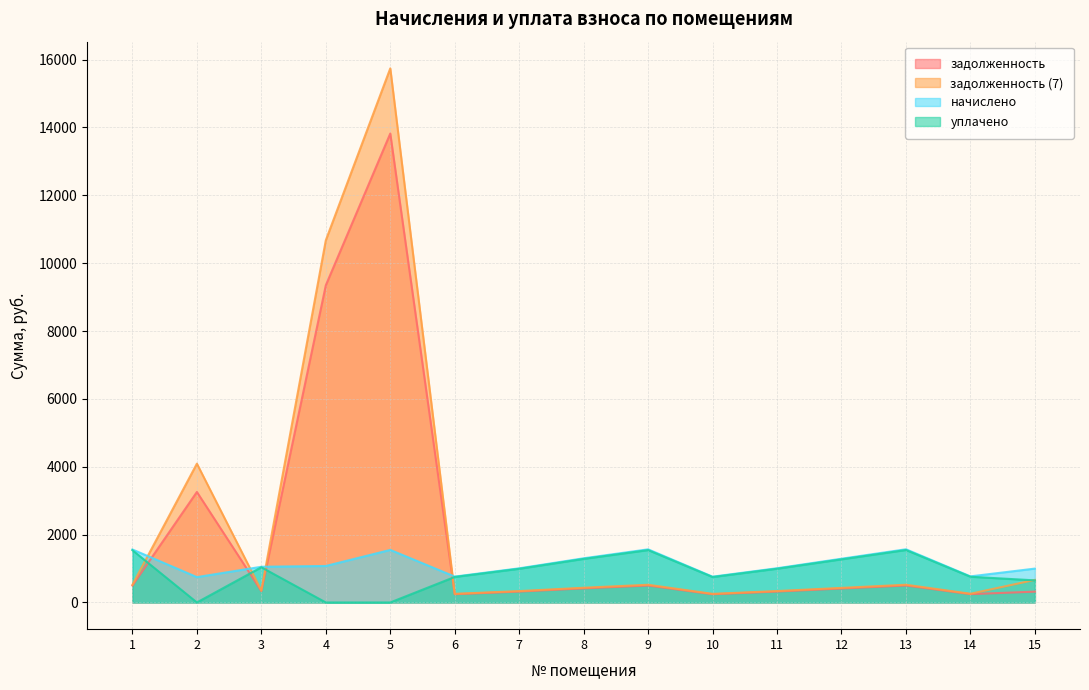

True or false: задолженность has a value of 143.6 at 1.

False